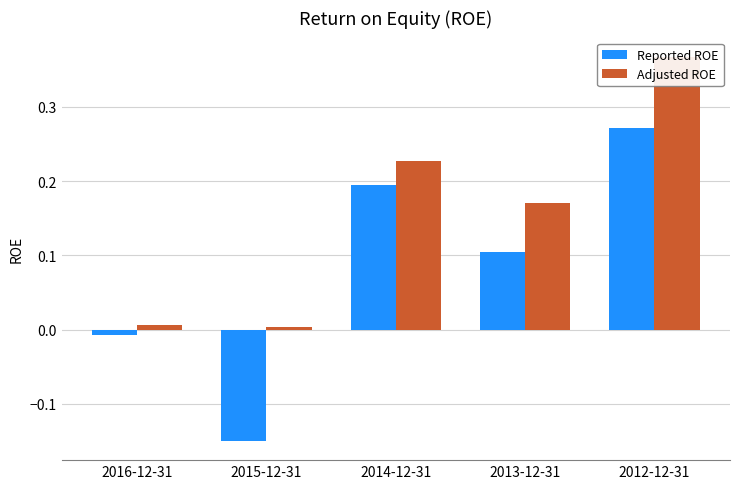

Reading left to right, transcribe all the data shown in this chart.

Reported ROE: -0.0	-0.2	0.2	0.1	0.3
Adjusted ROE: 0.0	0.0	0.2	0.2	0.4